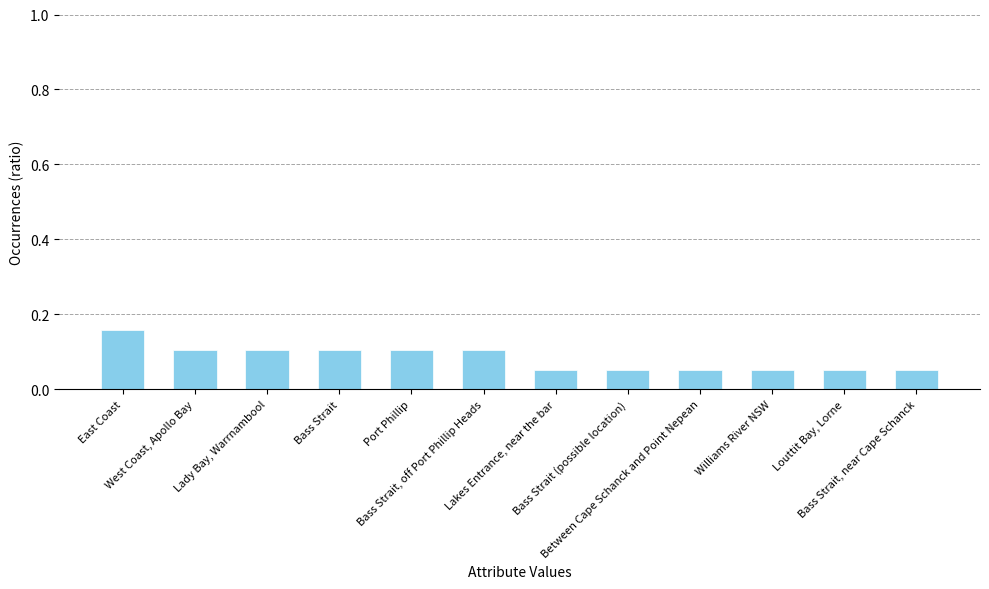

Count the values in the range 0 to 1.

12